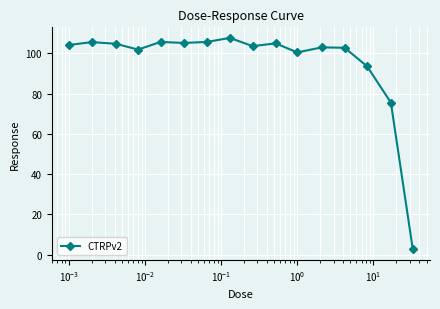

What is the average value?

95.4